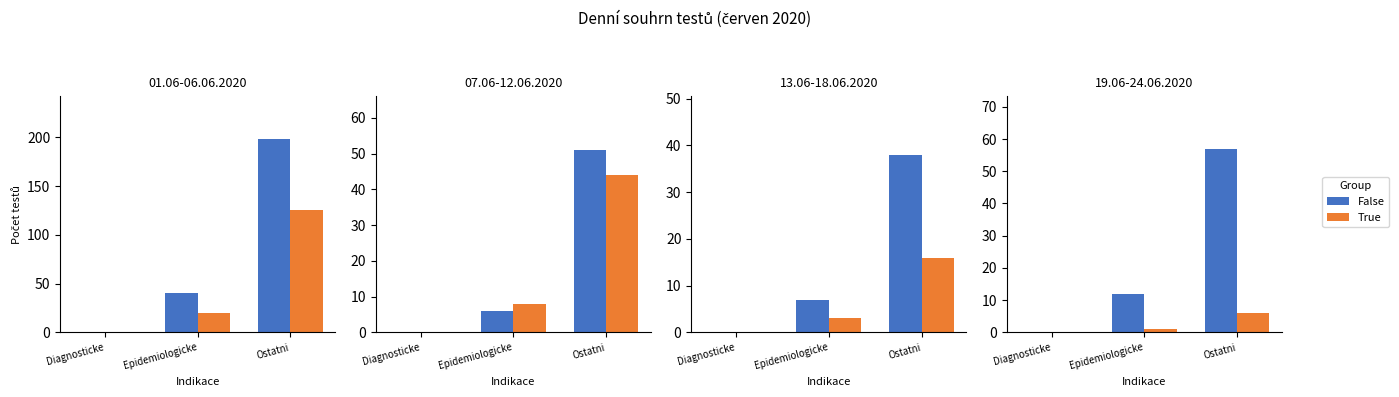

What is the total value across all series at Epidemiologicke?

13